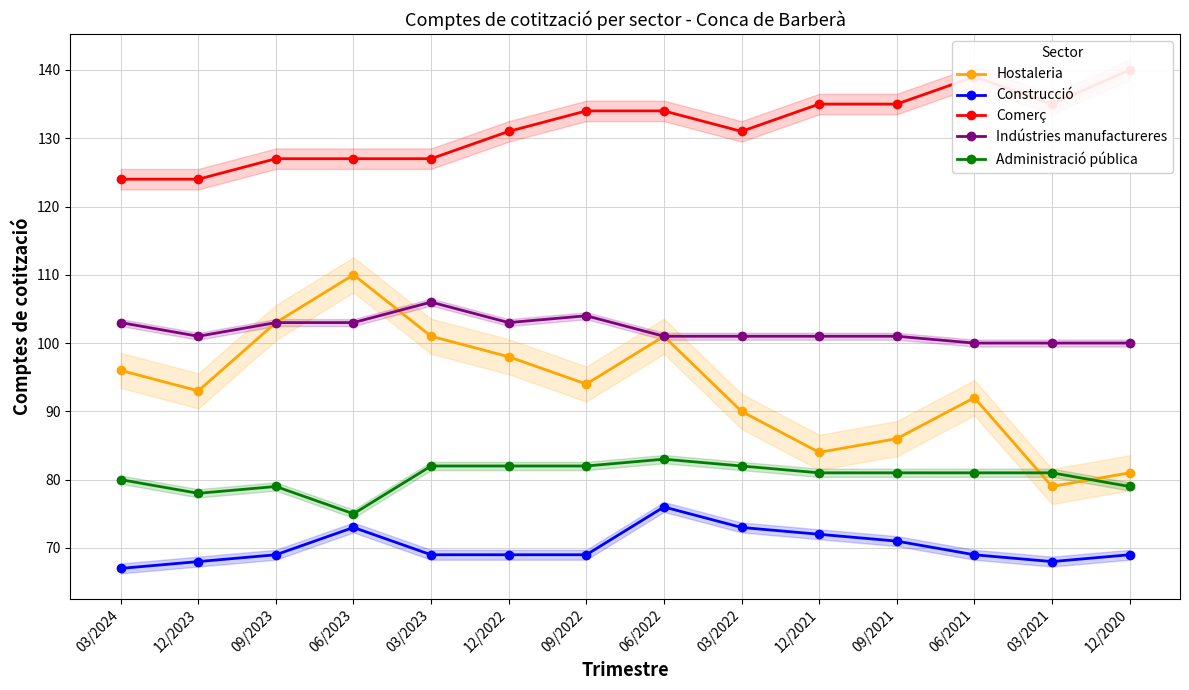

Which series has the largest total across all categories?

Comerç